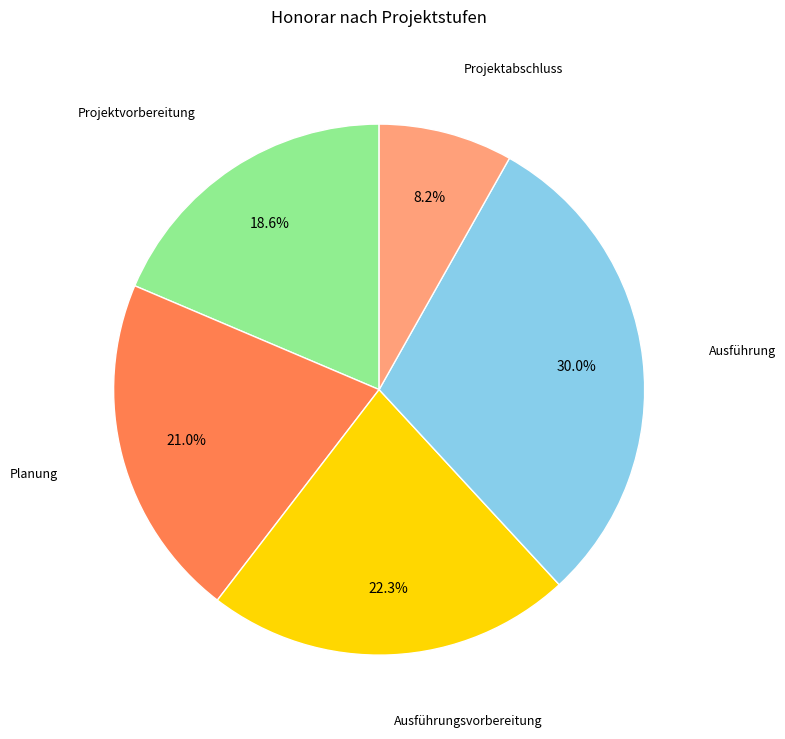

Rank the categories by value from lowest to highest.

Projektabschluss, Projektvorbereitung, Planung, Ausführungsvorbereitung, Ausführung